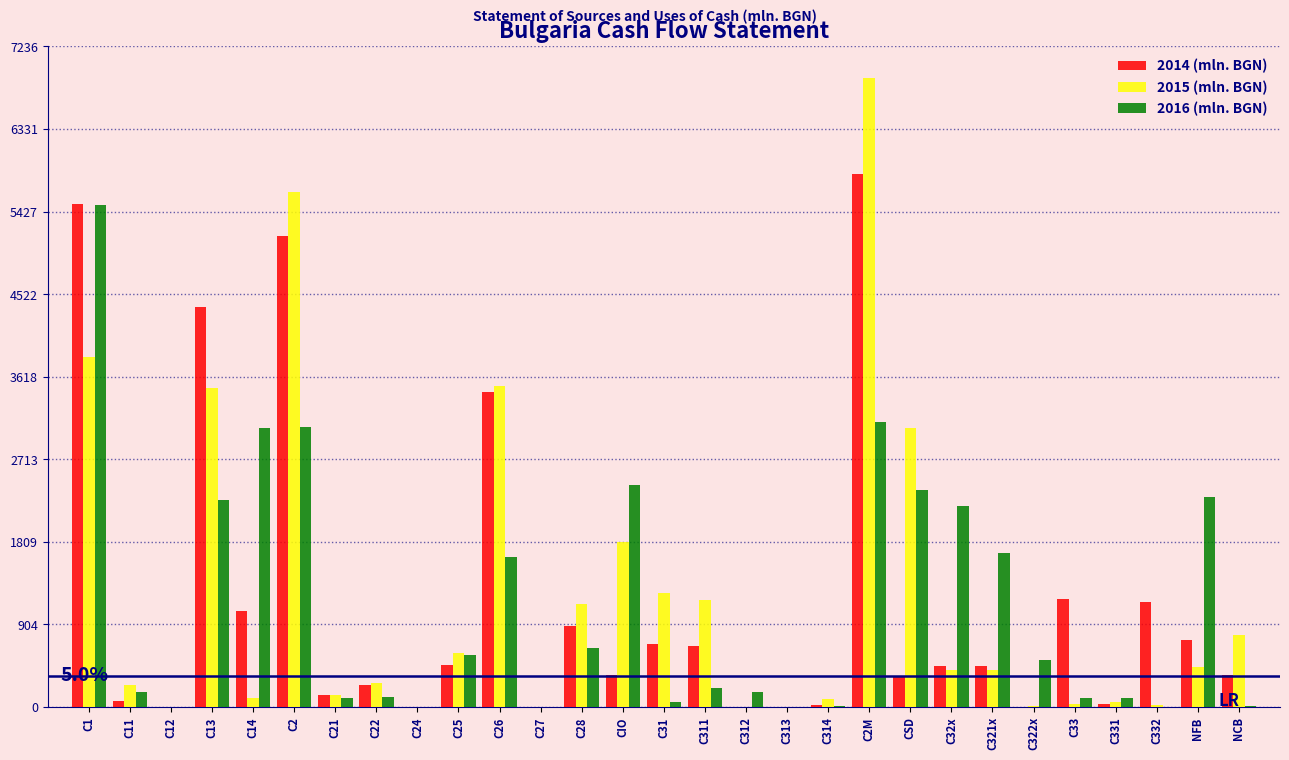

At which label is 2014 (mln. BGN) closest to 2920?

C26